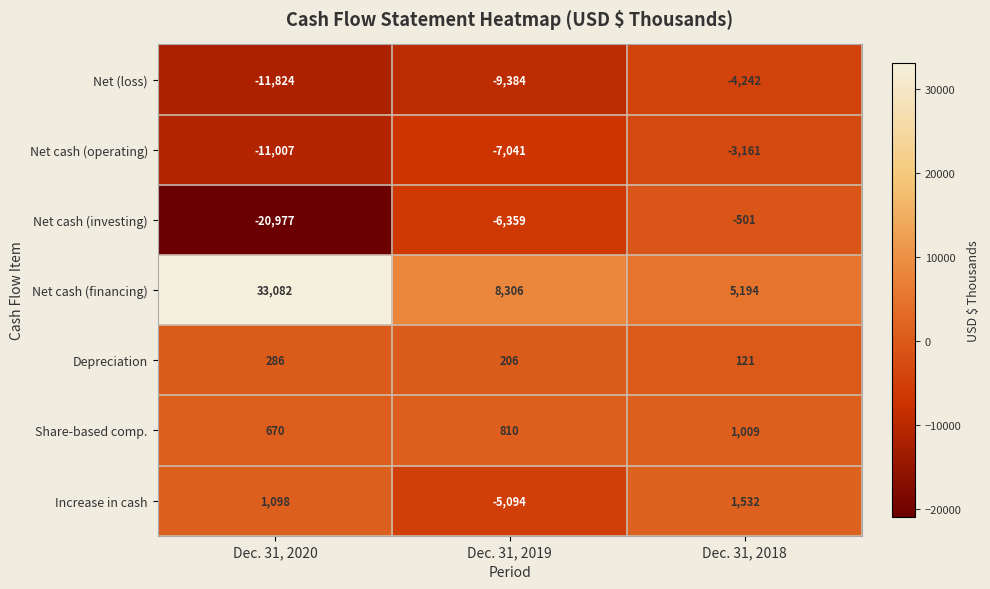

Which category has the lowest value across all series?

Dec. 31, 2020